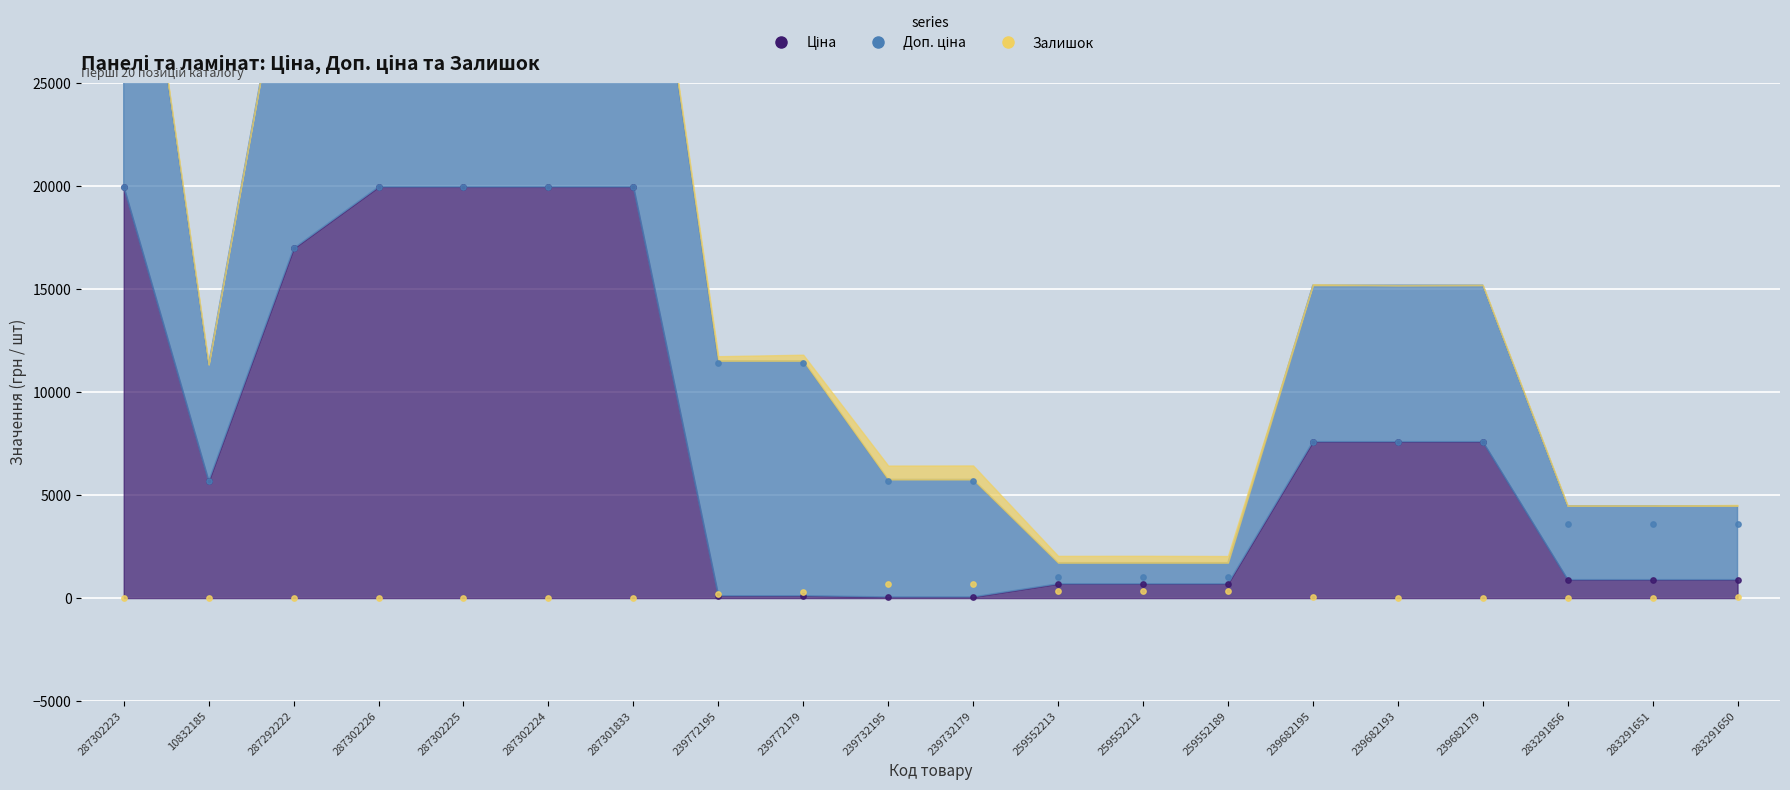

What is the total value across all series at 287292222?

33956.7